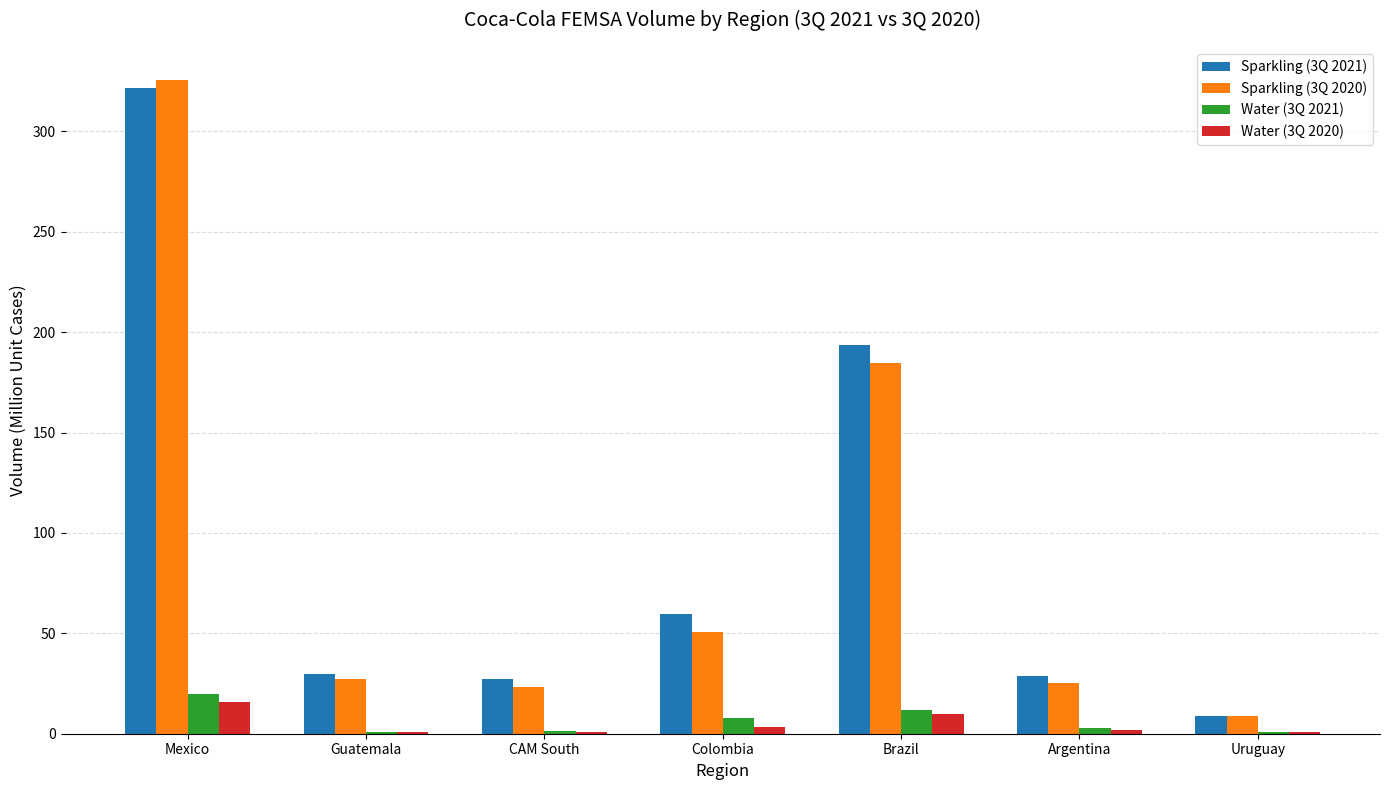

Count the number of data series in this chart.

4